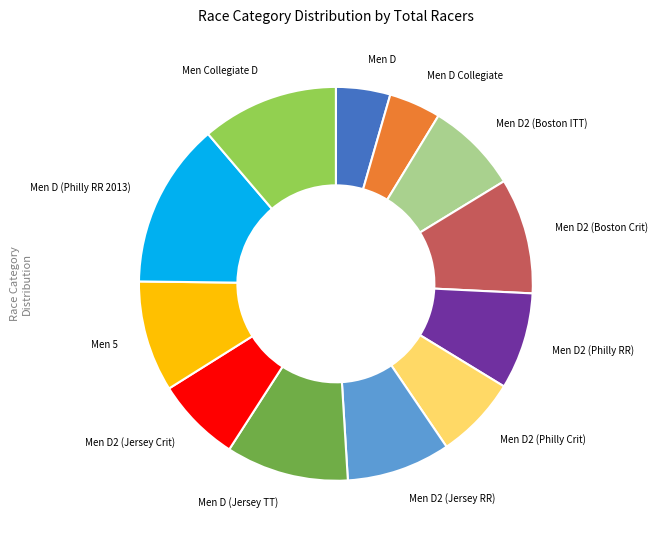

Is the sum of Men D2 (Boston ITT) and Men 5 greater than half?

No